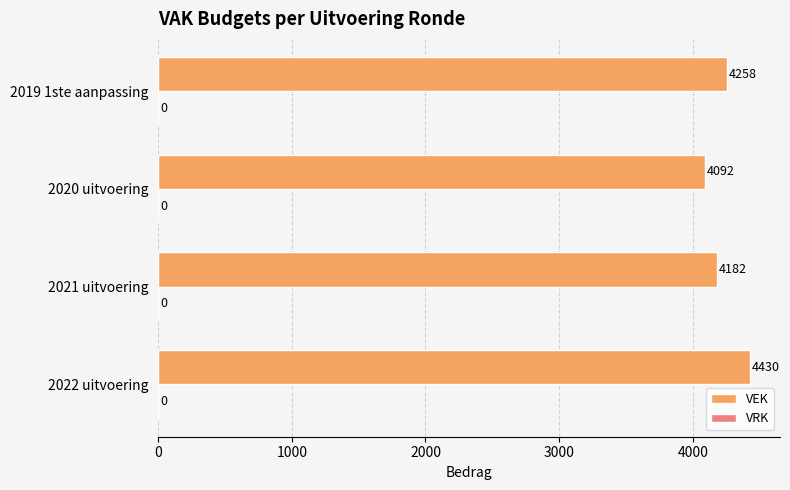

What is the difference between the second highest and minimum values?

166